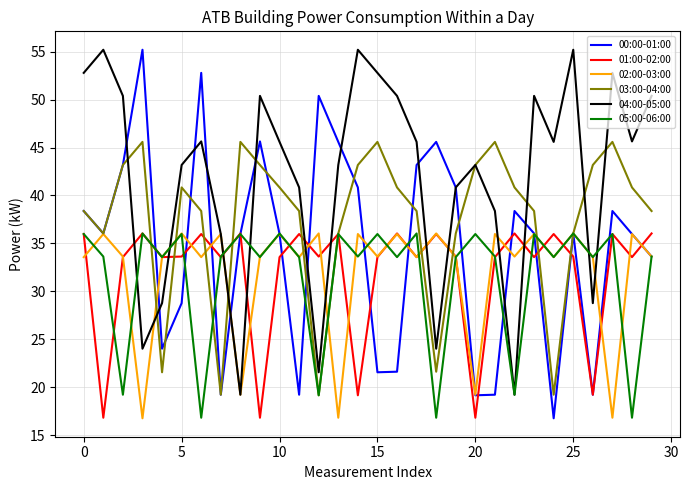

What is the lowest value of the 00:00-01:00 series?

16.8